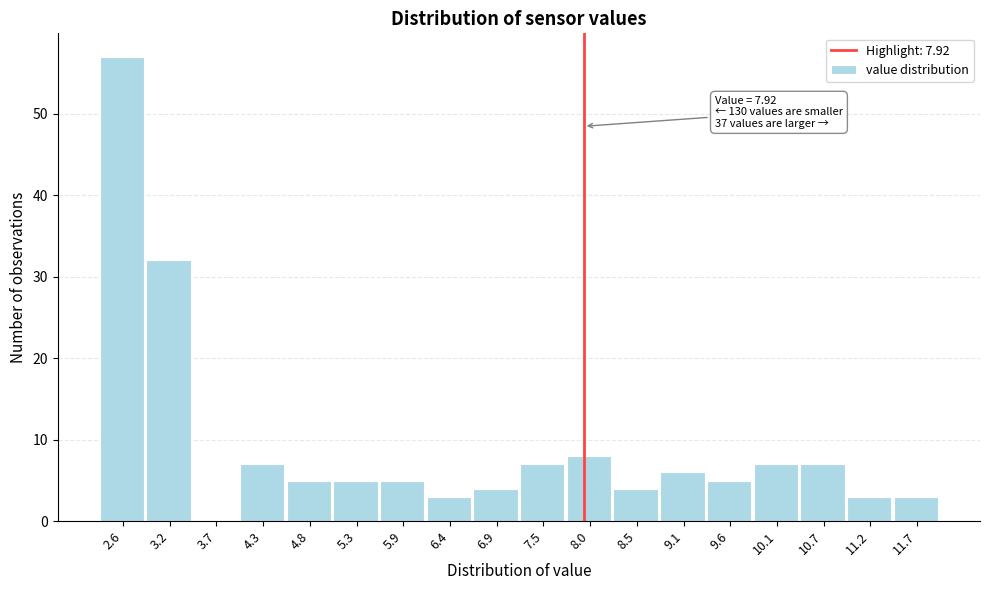

Which range on the x-axis has the tallest bar?

2.4 to 2.9